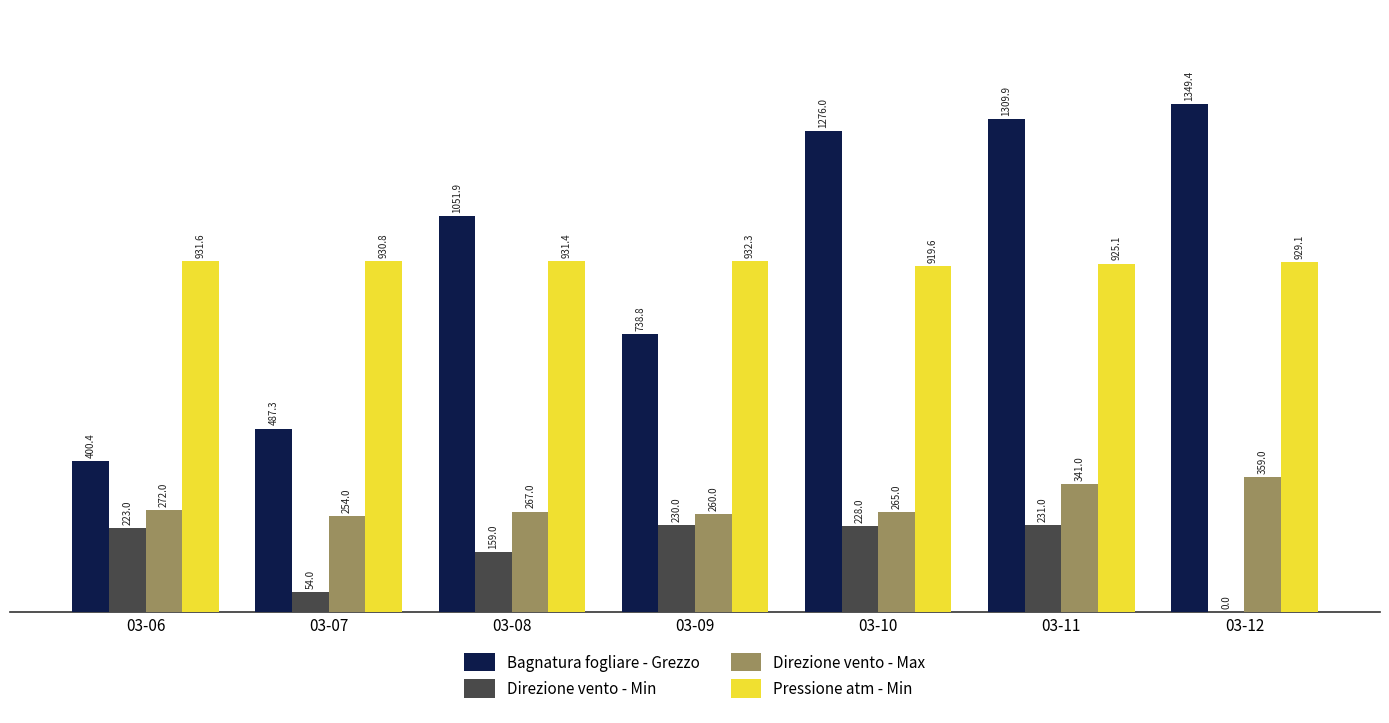

Is the value of Direzione vento - Min at 03-08 greater than the value of Pressione atm - Min at 03-10?

No